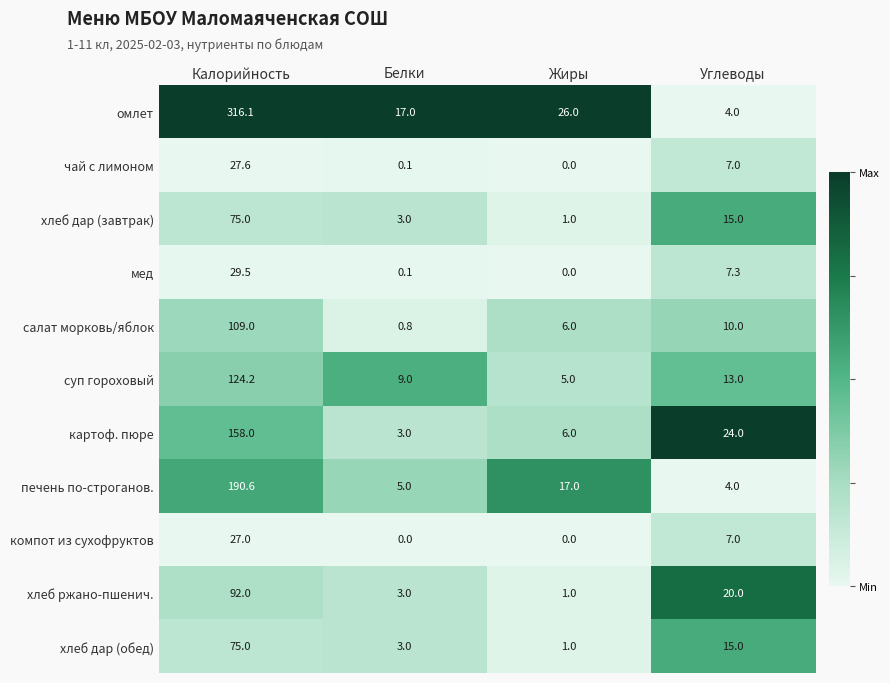

The value of чай с лимоном at Углеводы is 2.3. True or false?

False